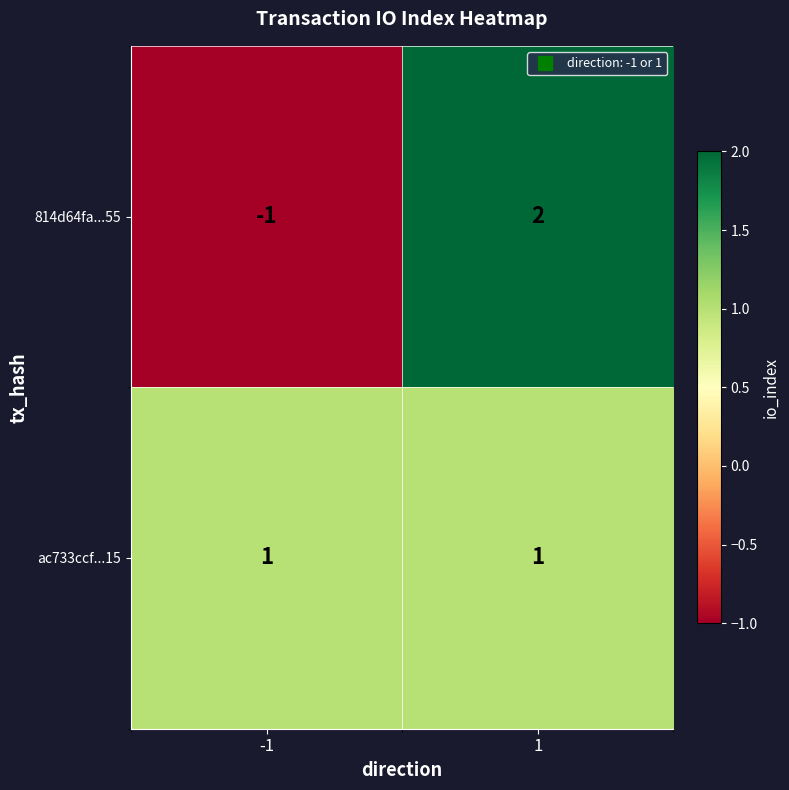

Rank the series at 1 from lowest to highest value.

ac733ccf...15, 814d64fa...55